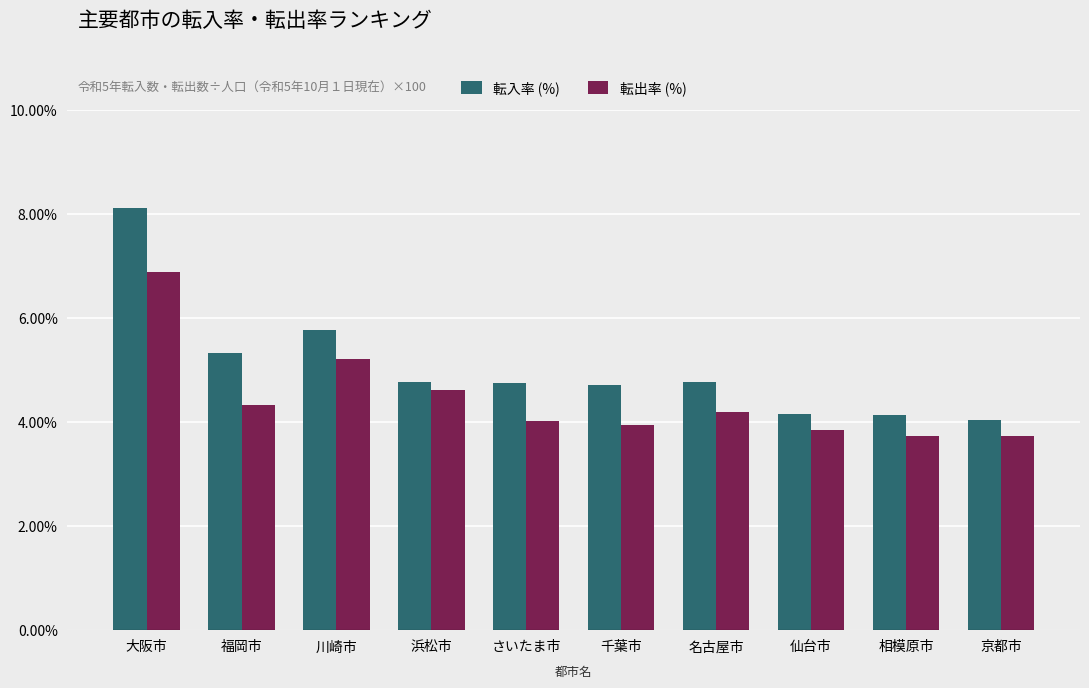

Which series changed the most between 大阪市 and 川崎市?

転入率 (%)